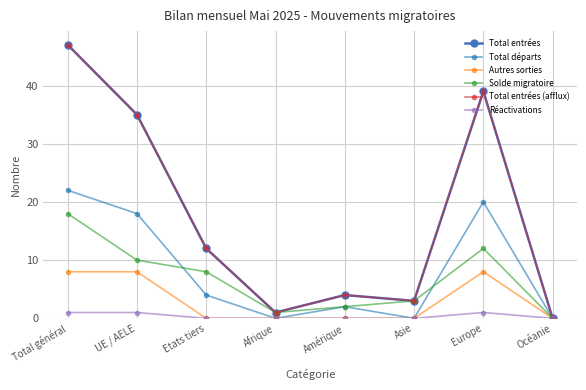

How many values in the Autres sorties series exceed 0?

3